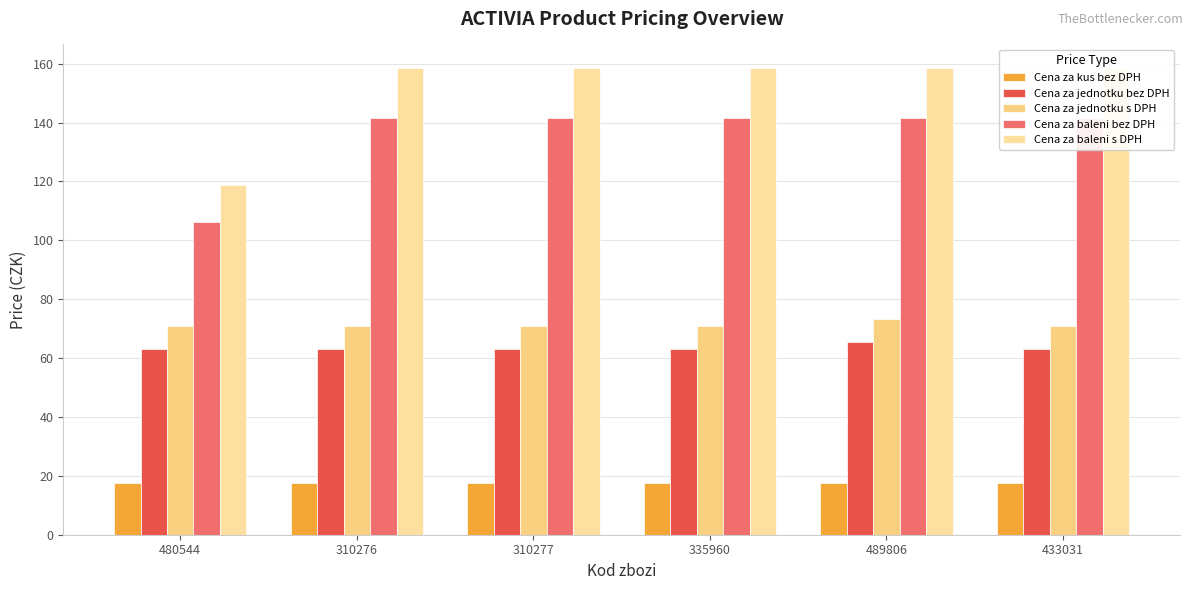

What is the maximum value shown in the chart?

158.6